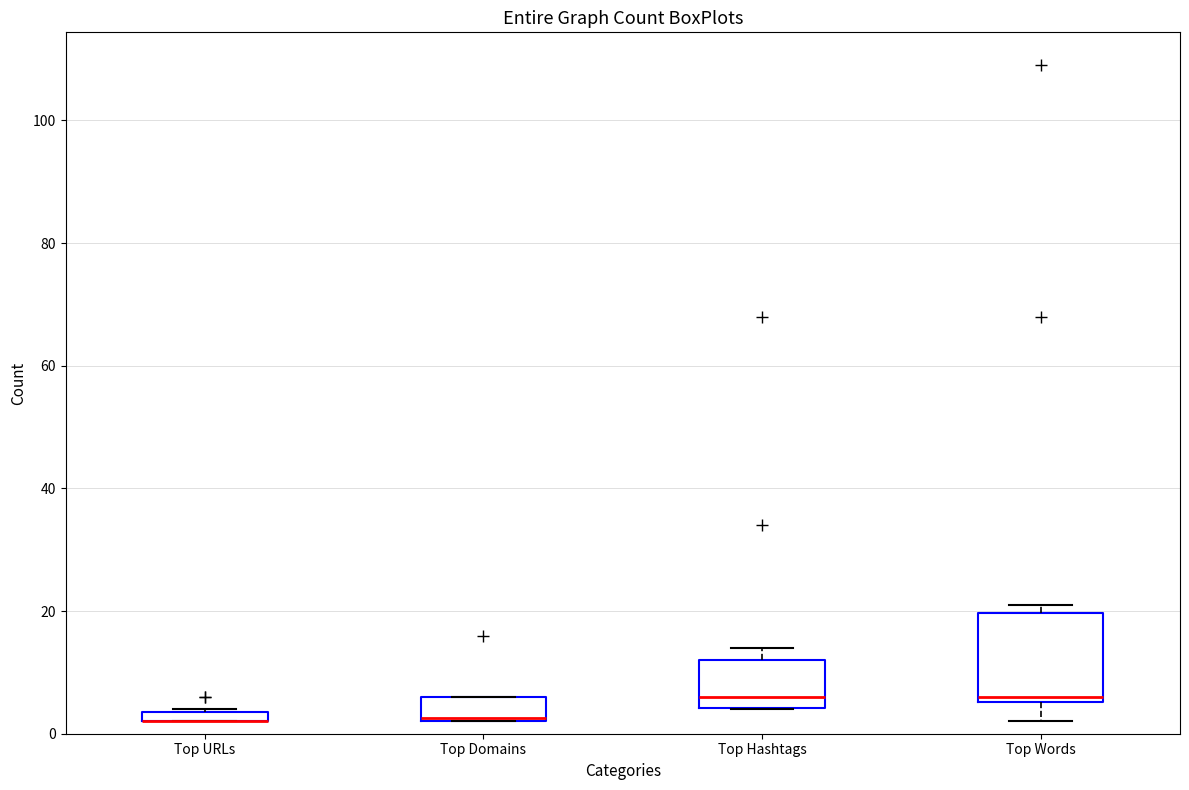

Where is the upper edge of the box for Top Domains on the y-axis? The values are not printed on the chart, so give them approximately, as read against the axis.

6